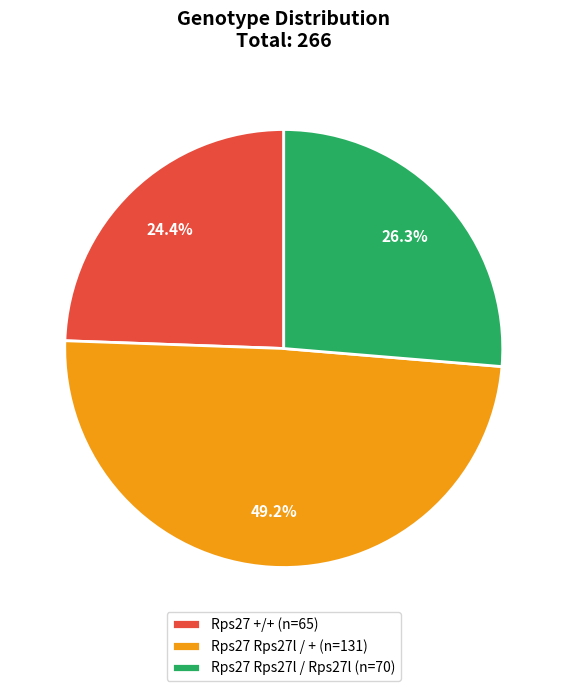

Rank the categories by value from highest to lowest.

Rps27 Rps27l / +, Rps27 Rps27l / Rps27l, Rps27 +/+